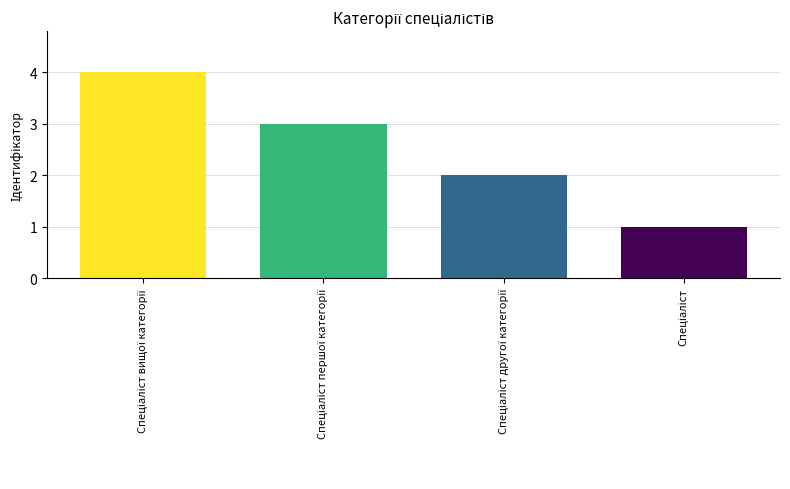

What is the difference between the maximum and minimum values?

3